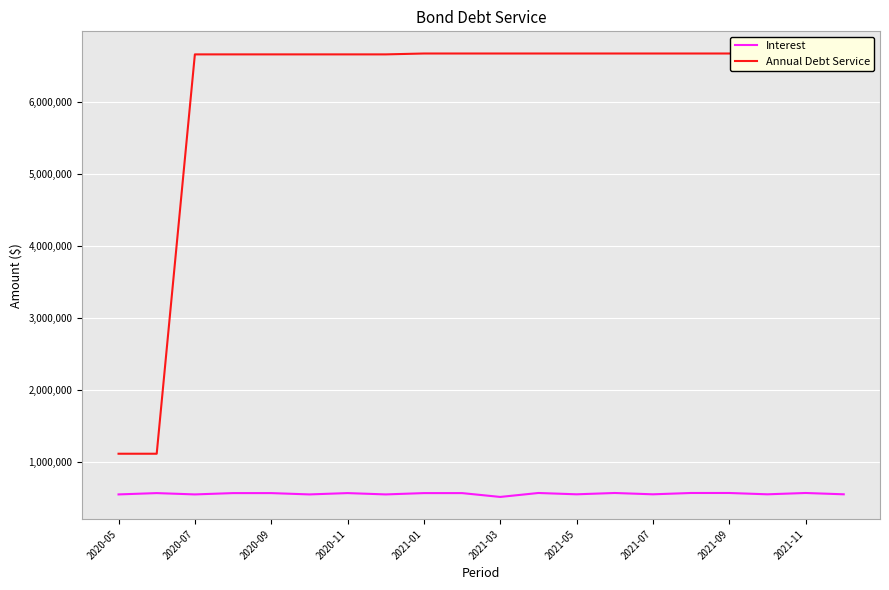

True or false: Annual Debt Service has more than 1 interior local peaks.

False